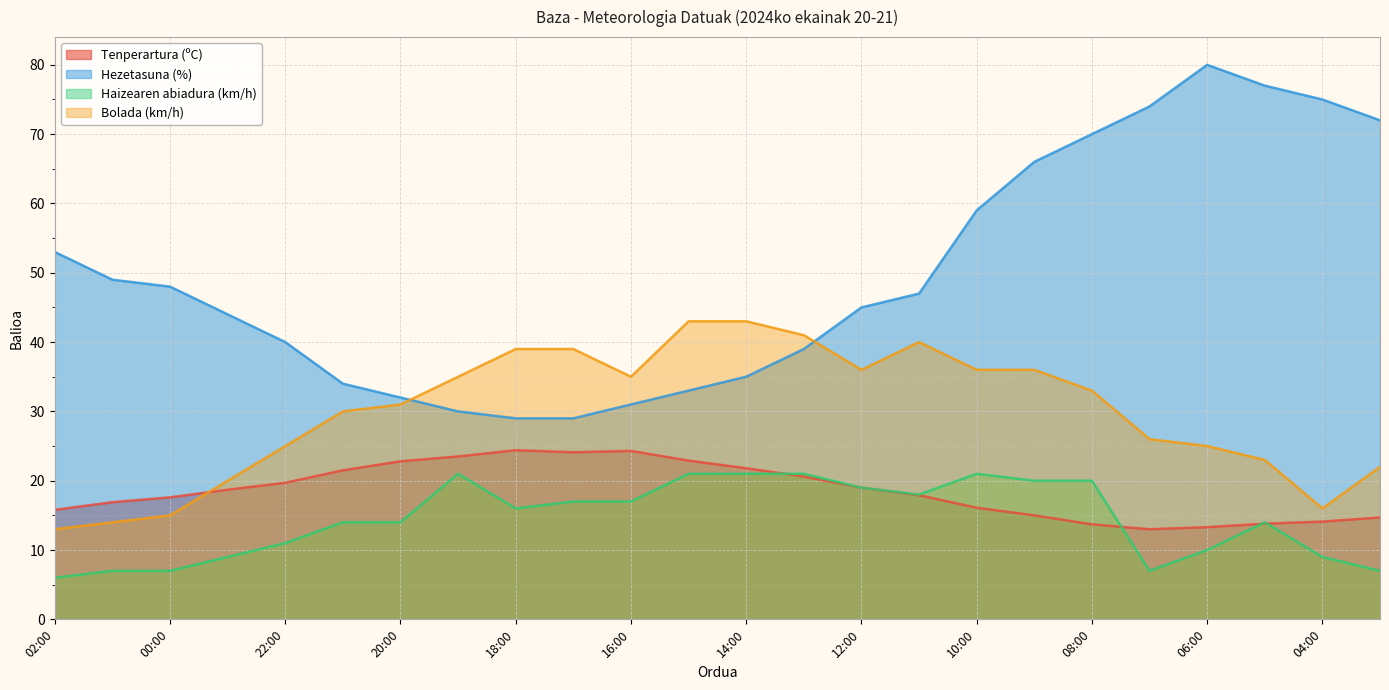

How many values in the Hezetasuna (%) series exceed 47?

11